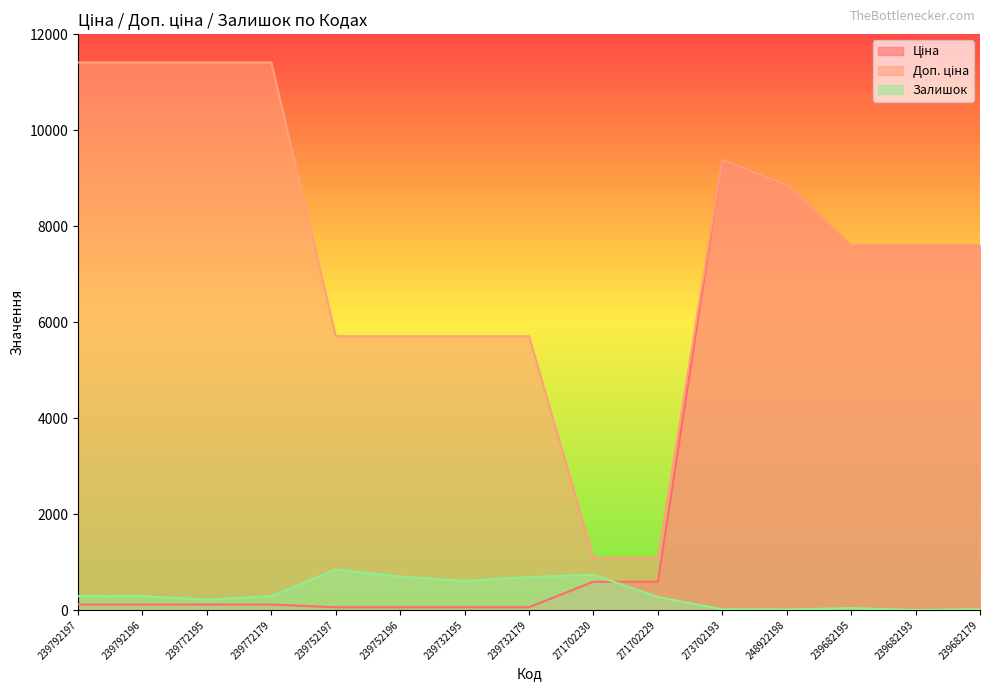

True or false: Доп. ціна and Ціна intersect in this chart.

False